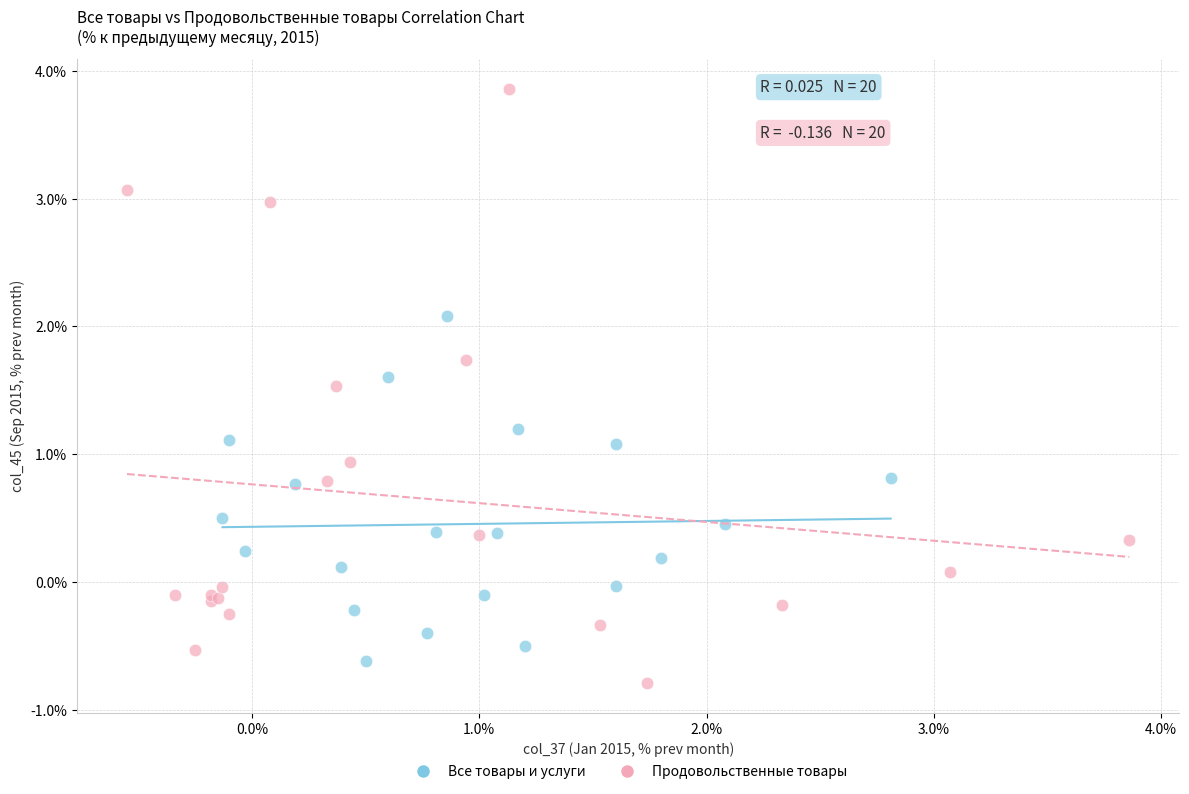

Which series reaches the maximum Y coordinate?

Продовольственные товары